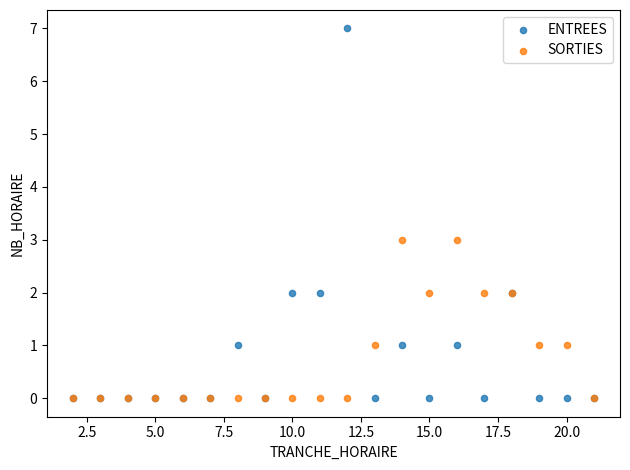

Which series has the widest spread of Y values?

ENTREES